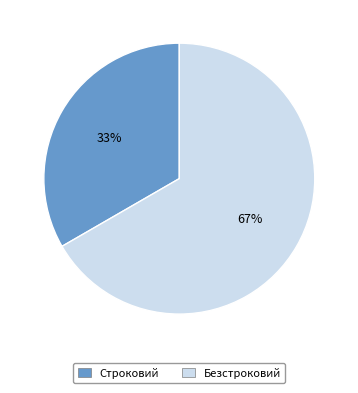

The Строковий slice represents 48% of the pie. True or false?

False